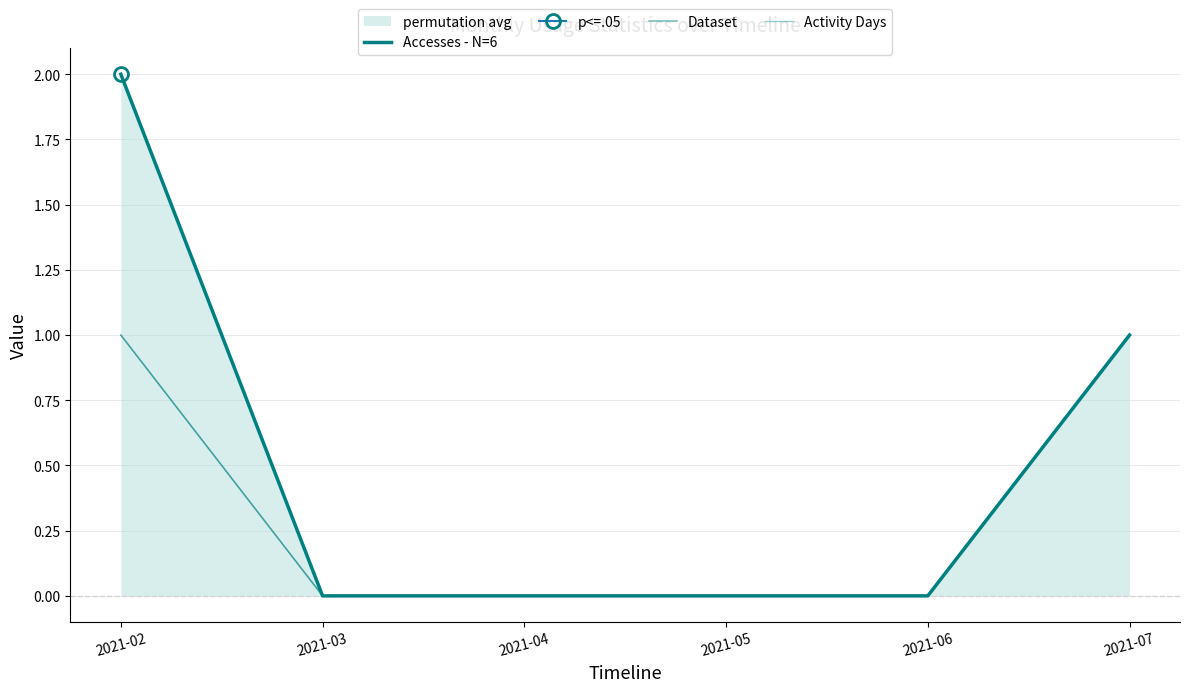

True or false: Activity Days has more than 2 points higher than both neighbors.

False